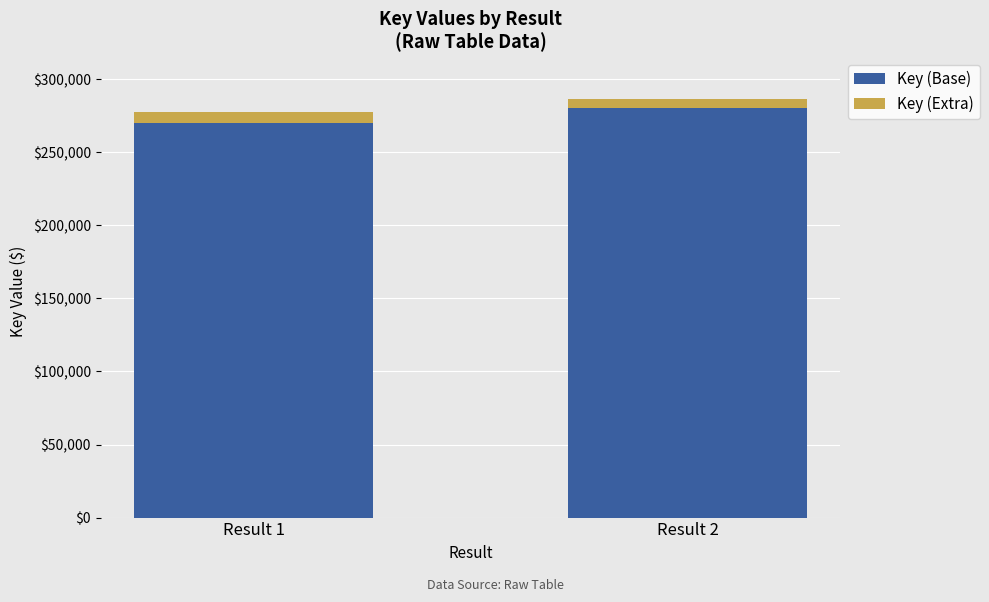

Where is Key (Base) nearest to the value 275000?

Result 1